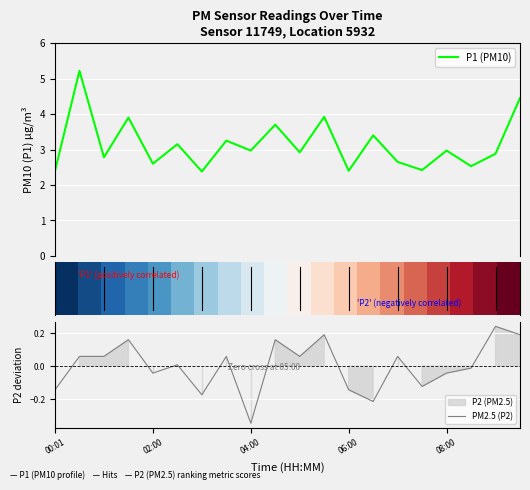

At which label does PM2.5 (P2) reach its minimum?

04:00